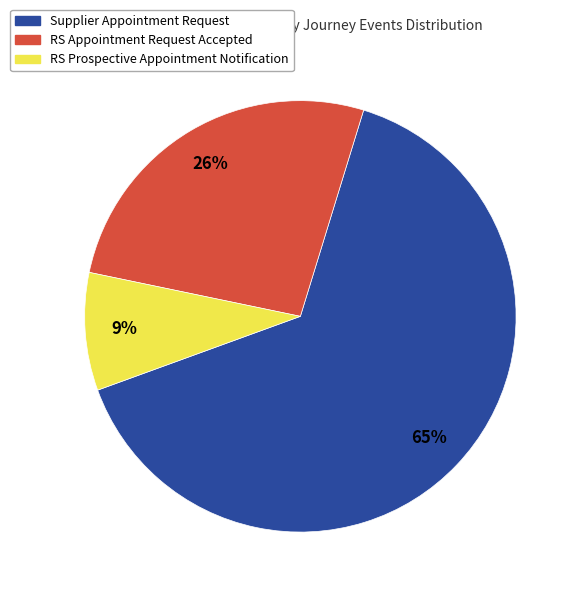

What is the majority slice?

Supplier Appointment Request